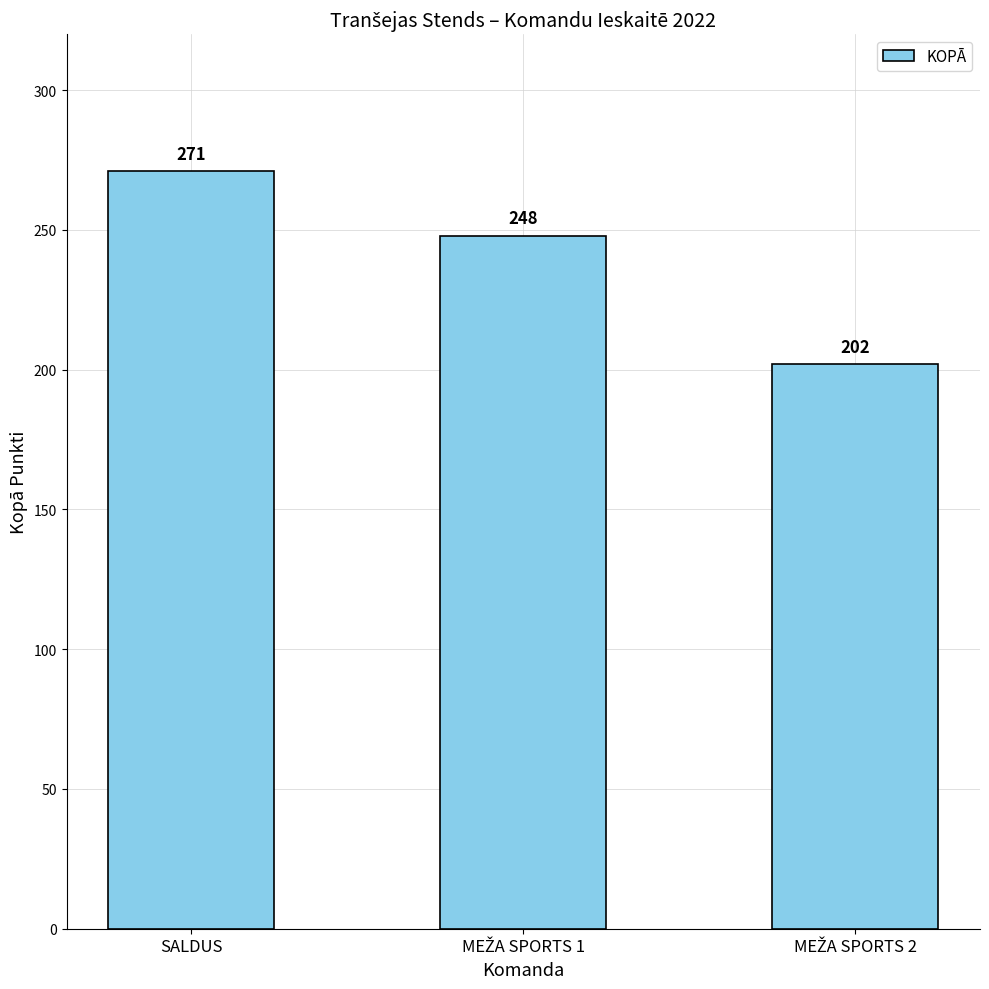

Count the values in the range 202 to 271.

3